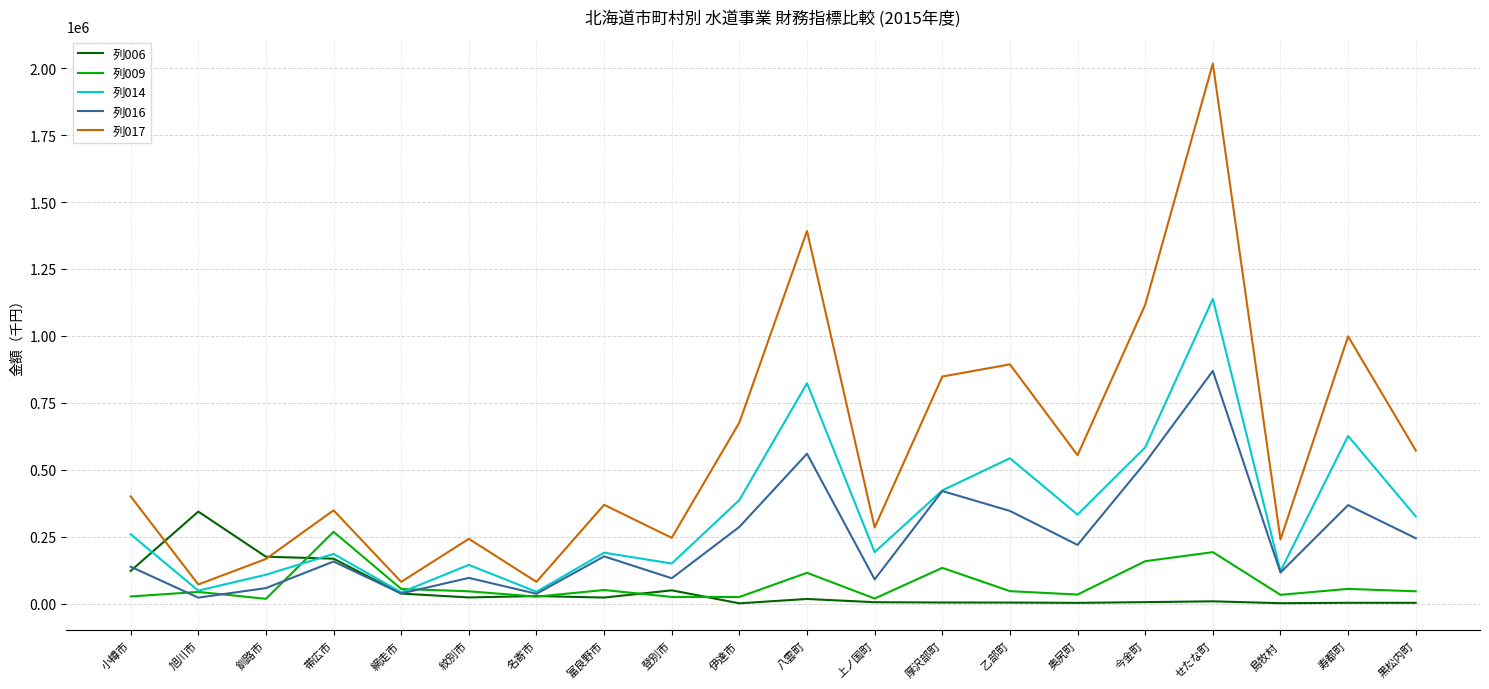

Which series has the largest total across all categories?

列017